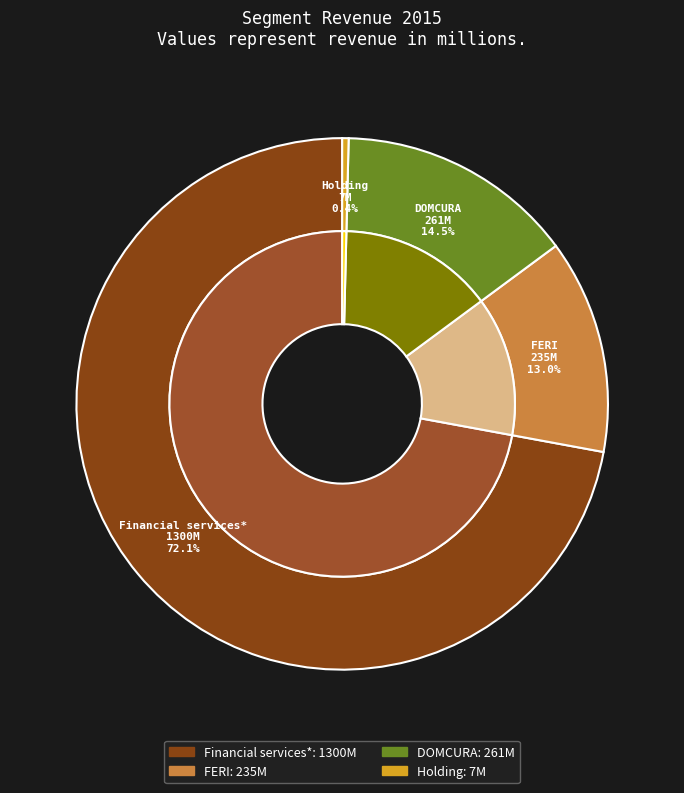

Count the number of slices in the pie.

4